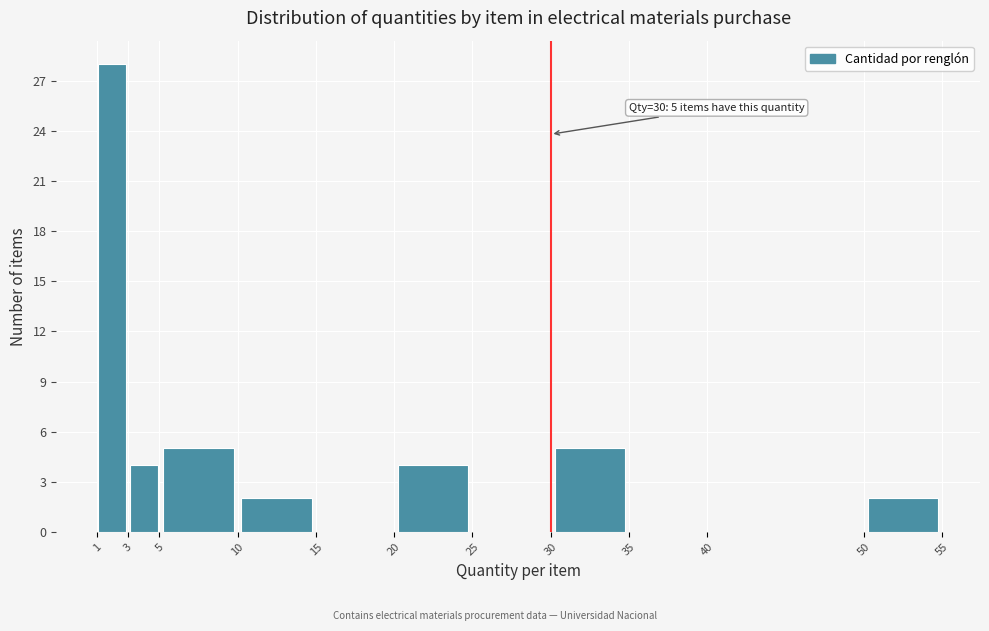

Which range on the x-axis has the tallest bar?

1 to 3